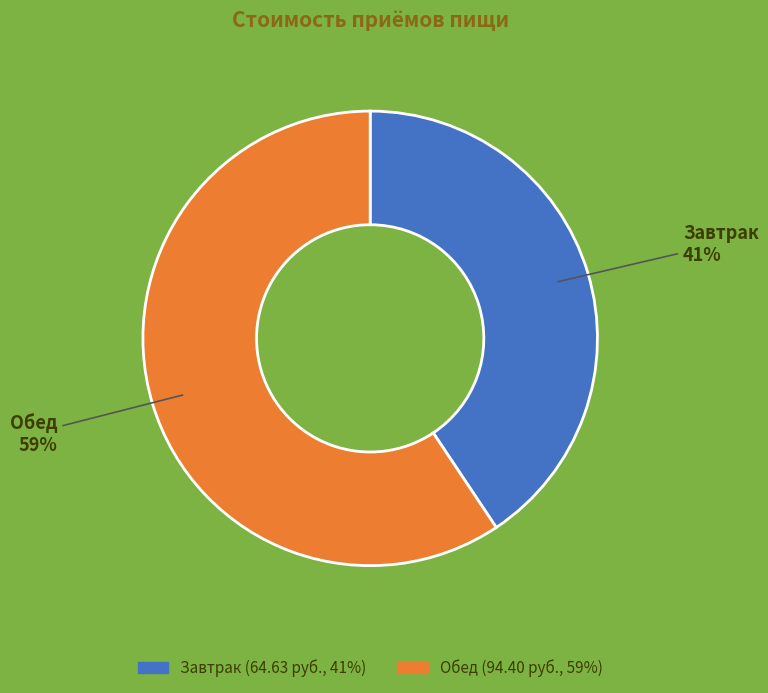

Does Завтрак represent more than half of the total?

No